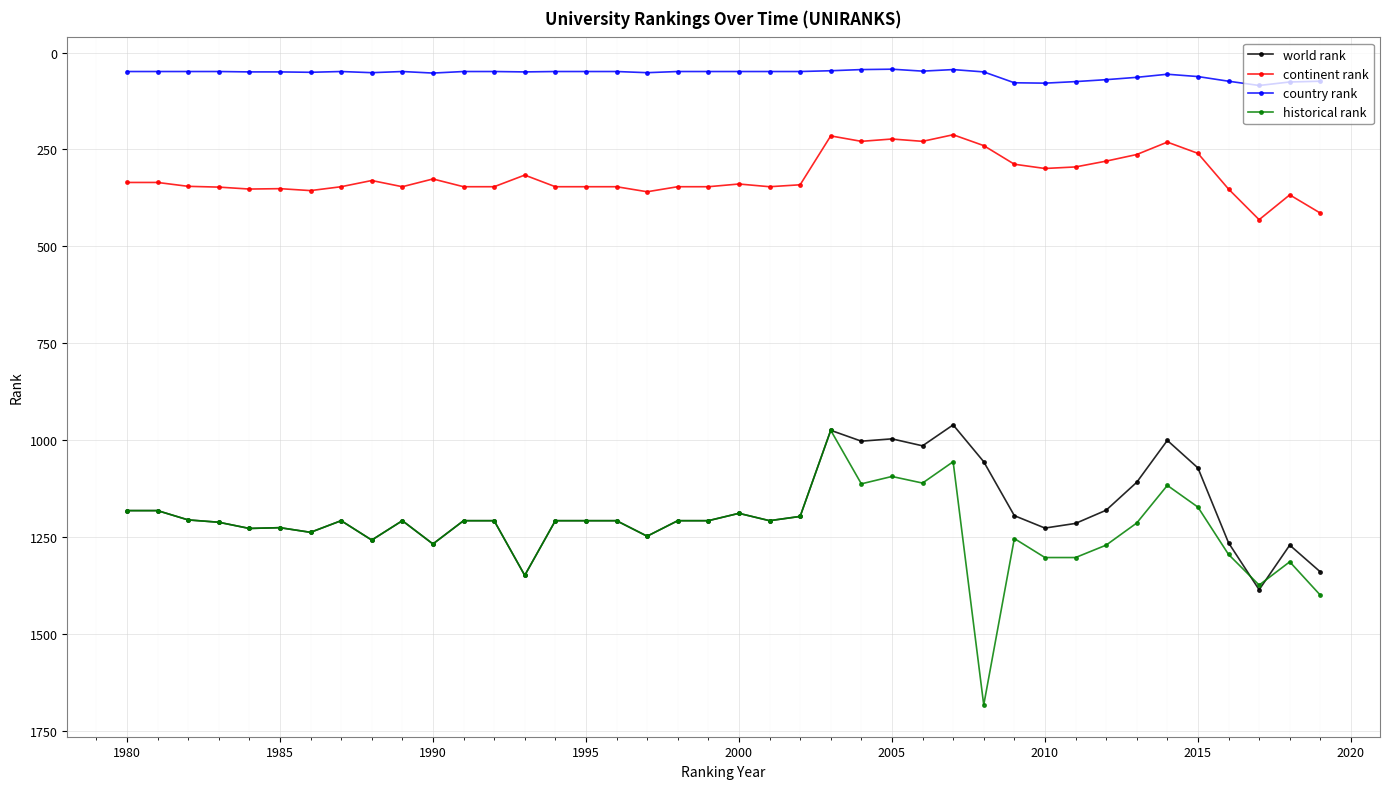

At how many categories does at least one series exceed 186?

40